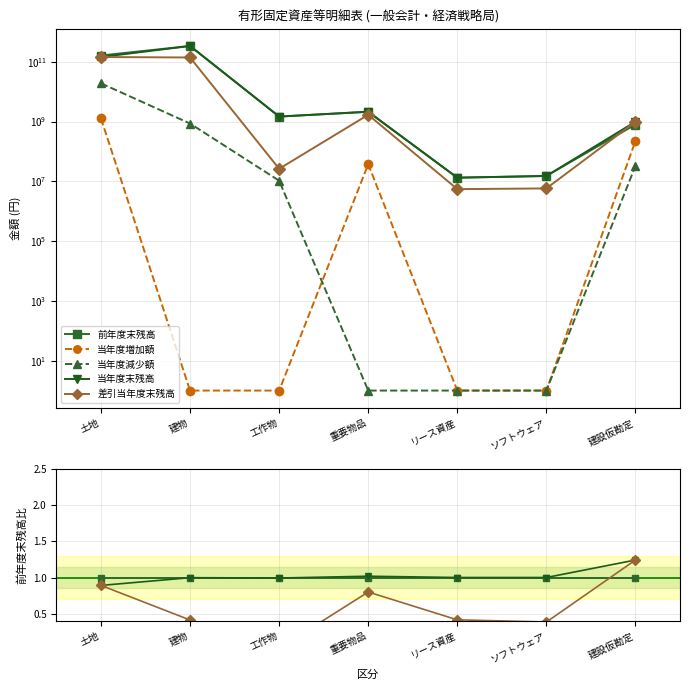

Is the value of 当年度末残高 at ソフトウェア greater than the value of 当年度減少額 at ソフトウェア?

Yes